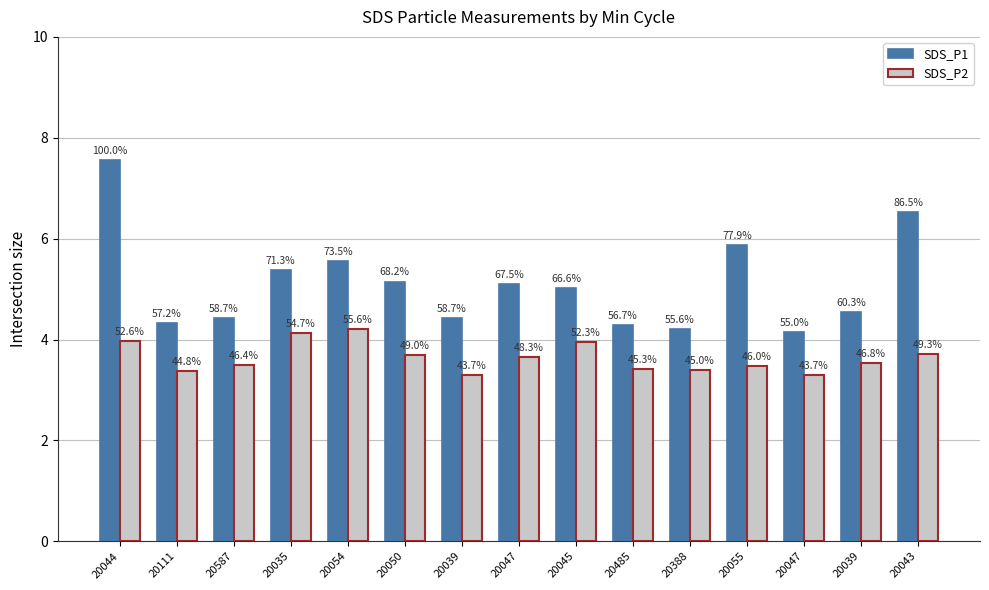

At 20054, list the series in order from largest to smallest.

SDS_P1, SDS_P2